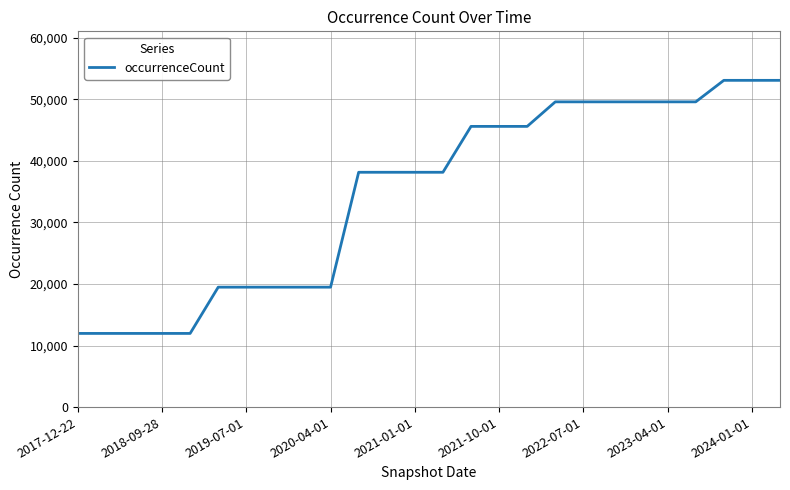

What is the difference between the maximum and minimum values?

41130